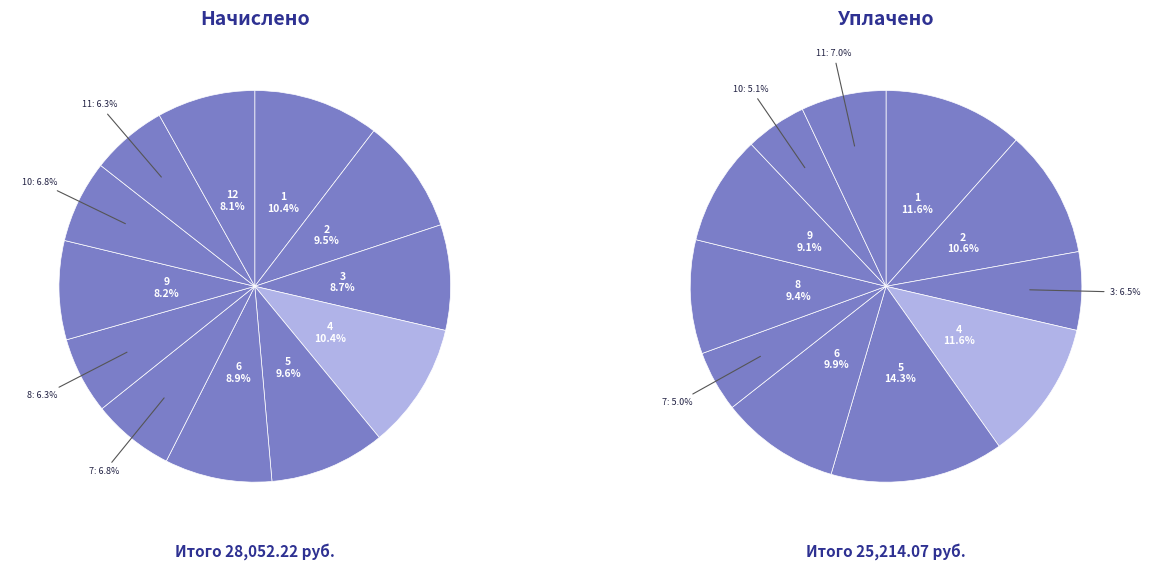

Which slice is the largest?

4